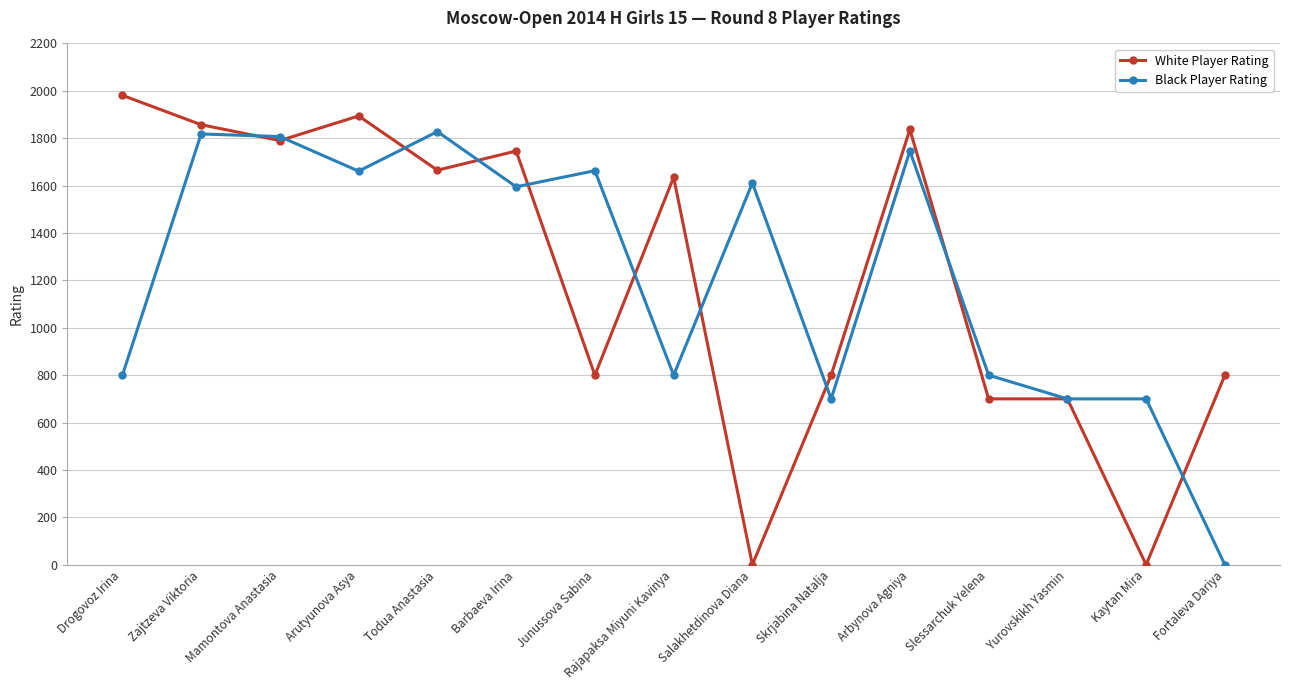

How many data points in White Player Rating are less than 1635?

7